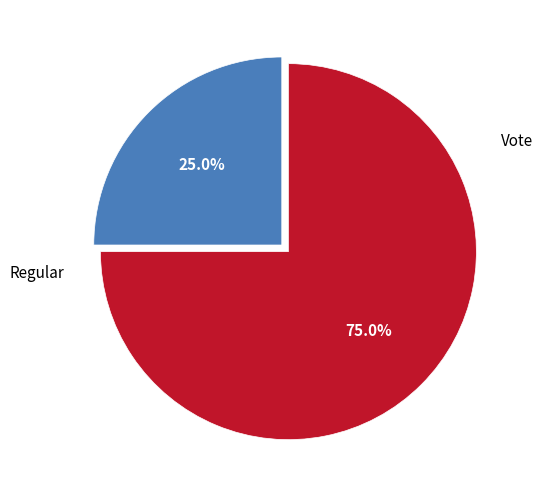

To the nearest percent, what portion does Regular represent?

25%